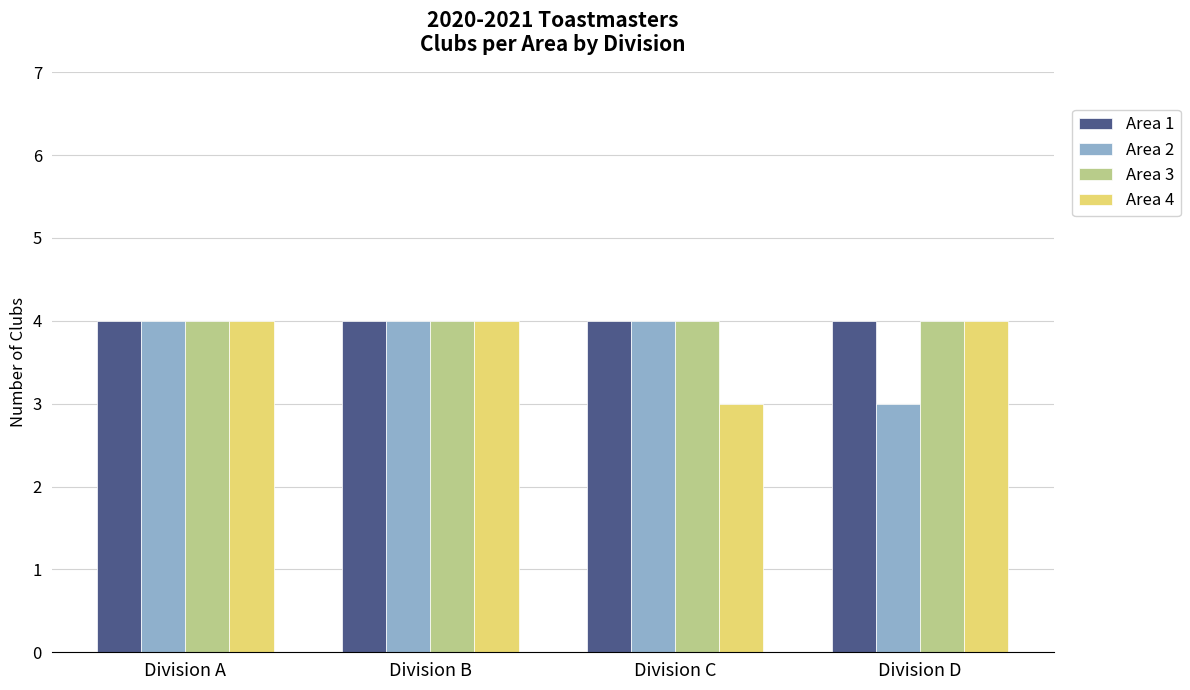

Reading right to left, transcribe all the data shown in this chart.

Area 1: Division D=4	Division C=4	Division B=4	Division A=4
Area 2: Division D=3	Division C=4	Division B=4	Division A=4
Area 3: Division D=4	Division C=4	Division B=4	Division A=4
Area 4: Division D=4	Division C=3	Division B=4	Division A=4